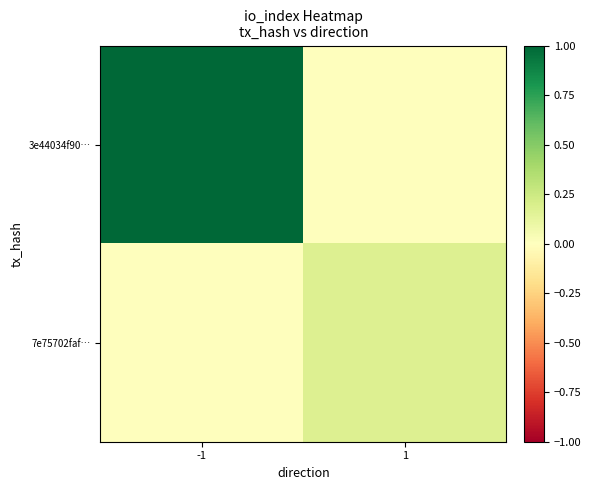

Which series has the largest range (max minus min)?

3e44034f90…